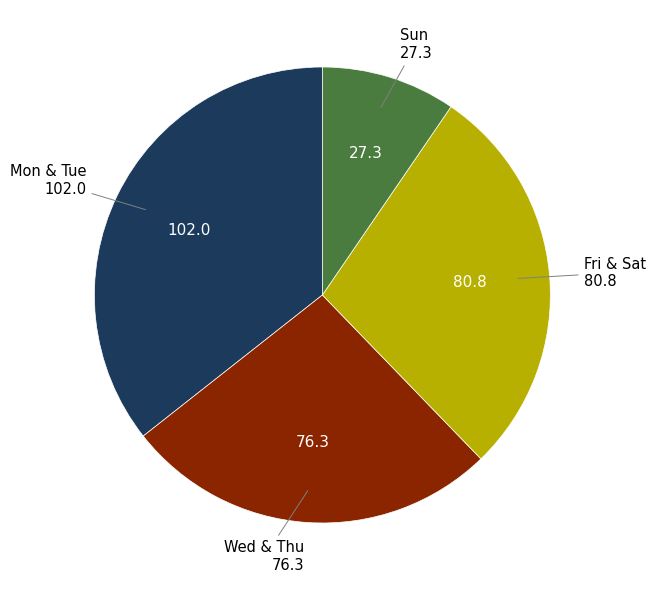

Is there any slice that represents more than half of the pie?

No